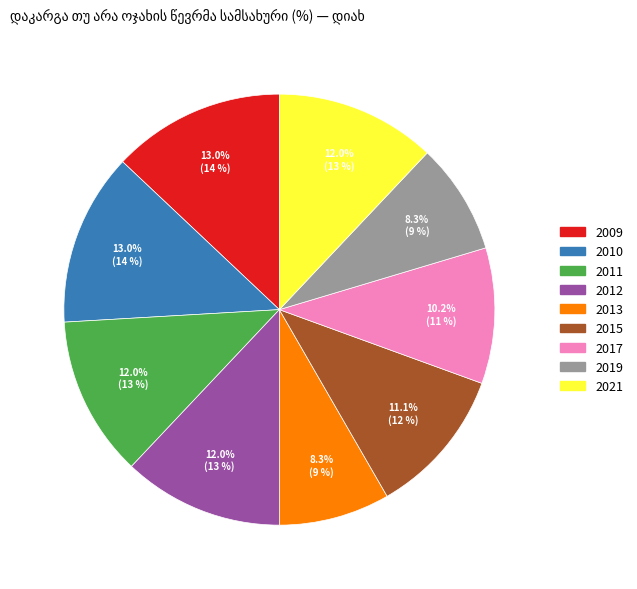

Count the number of slices in the pie.

9